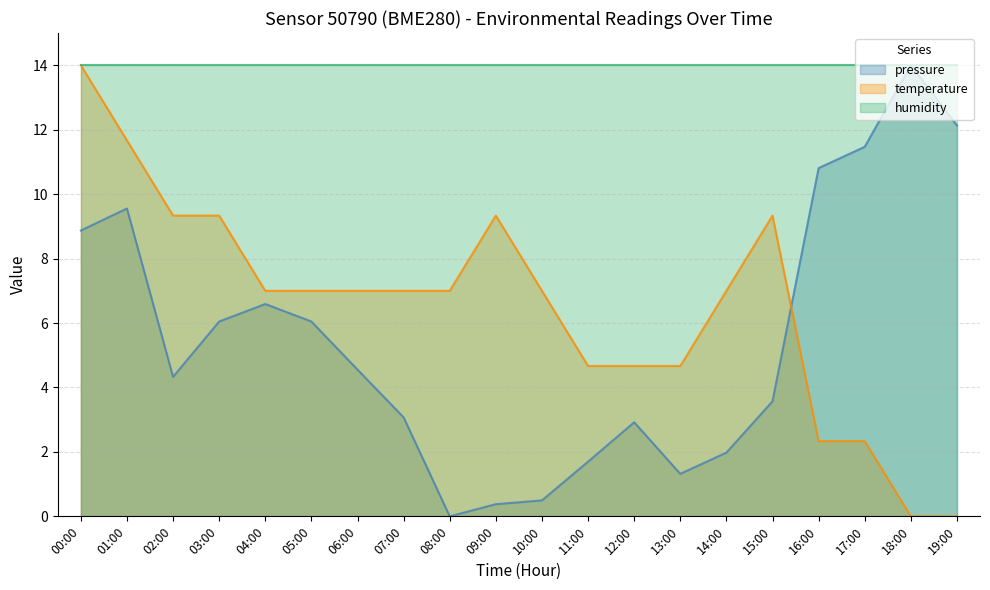

What are all the series names shown in the legend?

pressure, temperature, humidity